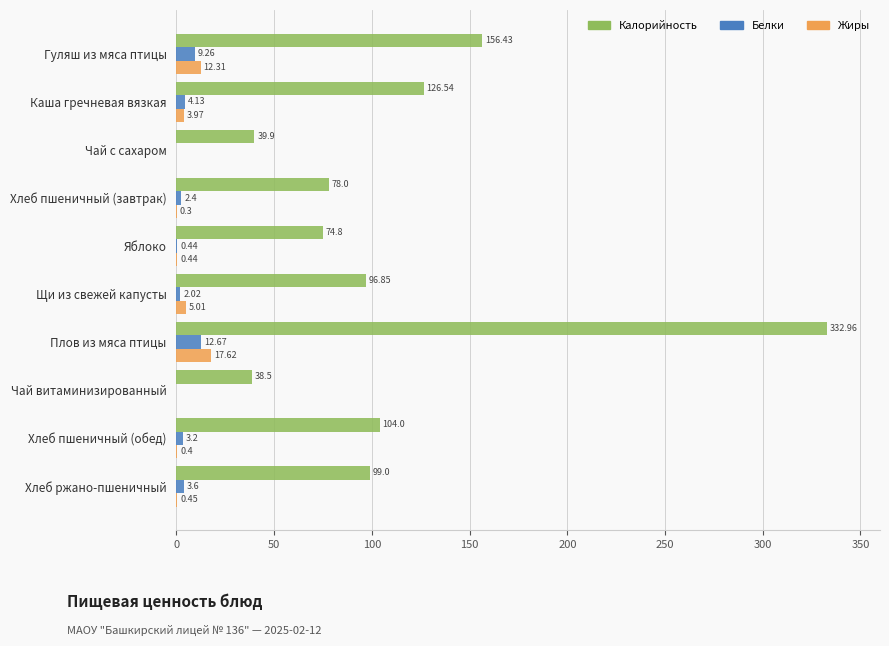

Which category has the highest value across all series?

Плов из мяса птицы